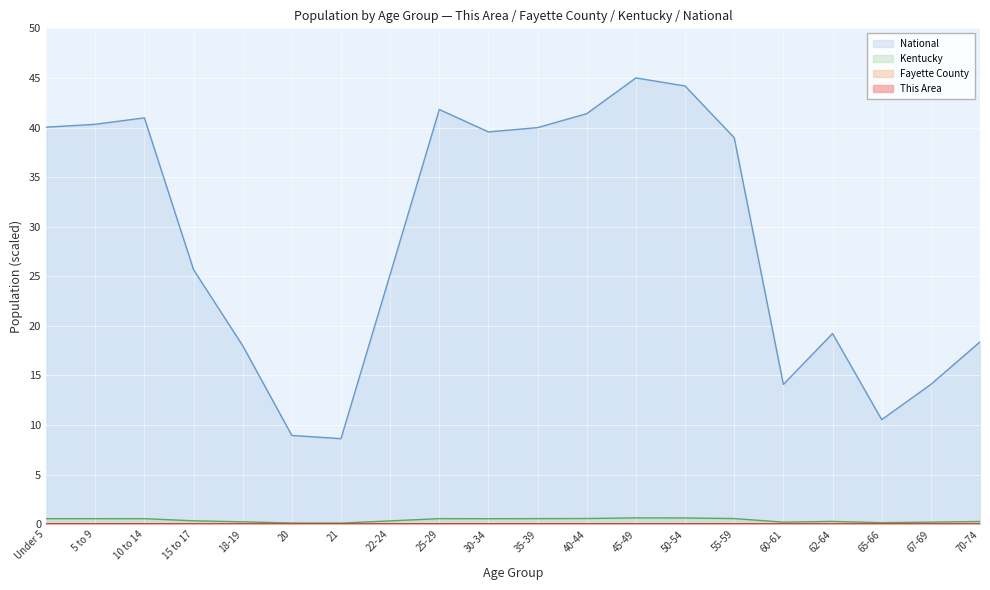

Does the chart display data point markers on the line(s)?

No